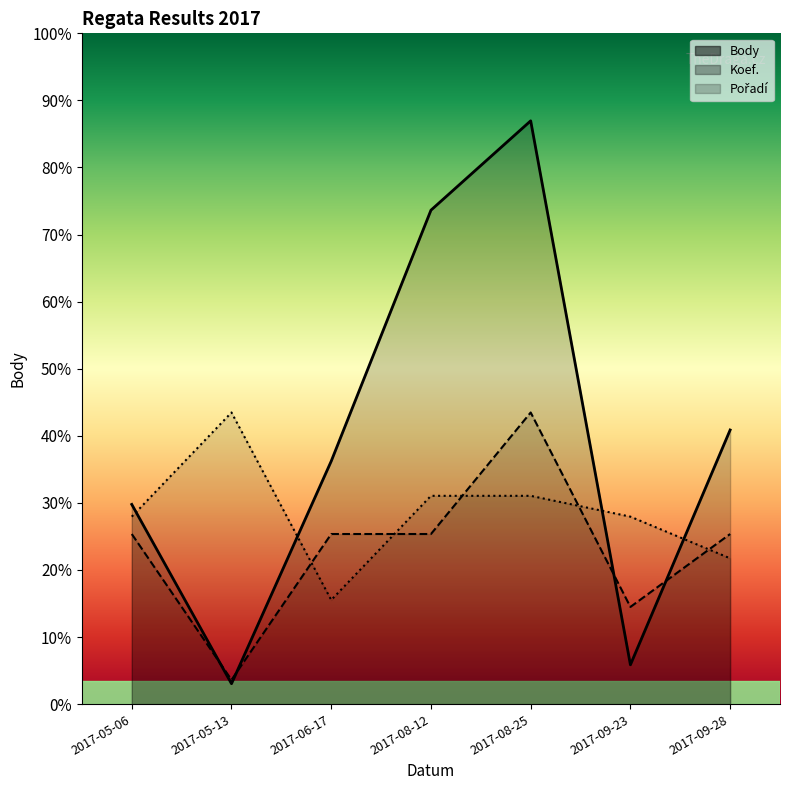

The Pořadí series shows 707.2 at 2017-09-28. True or false?

False